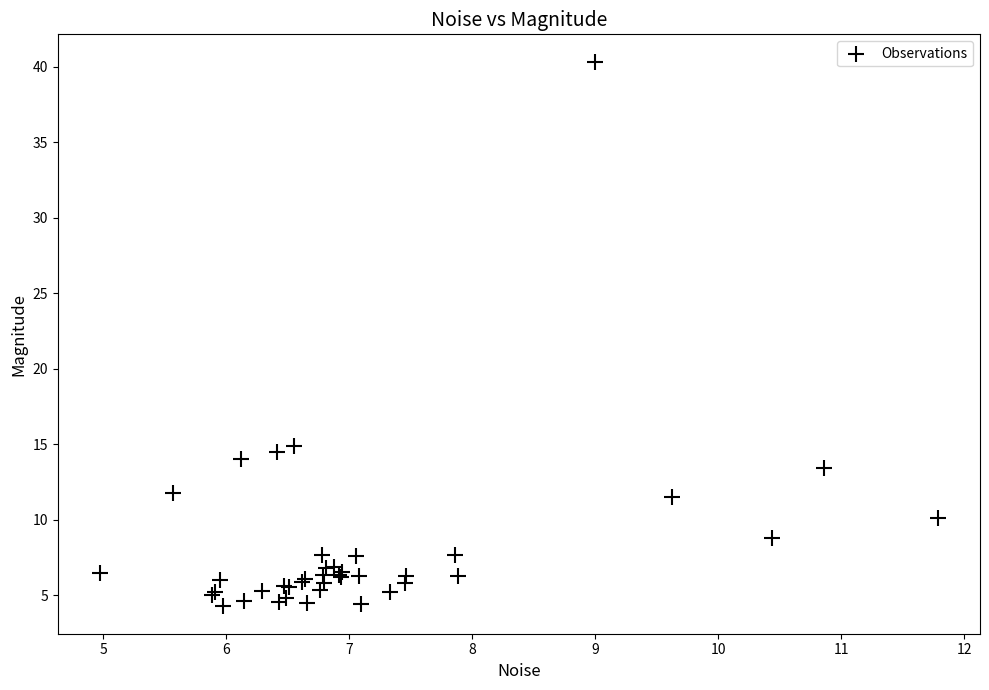

What Y value in the scatter plot is closest to 22?

14.9